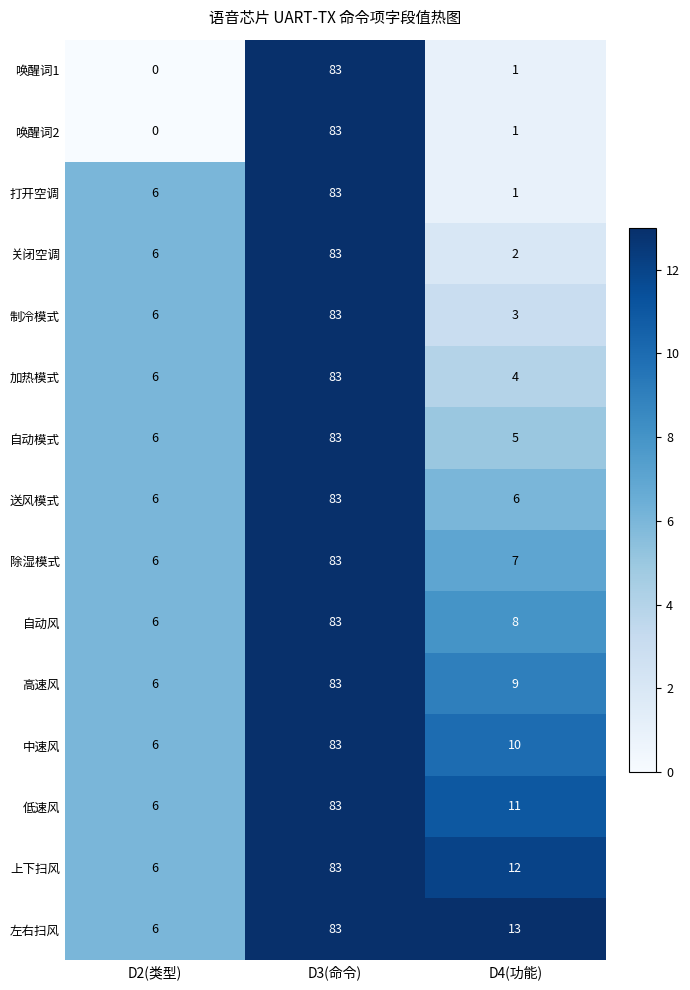

What is the lowest value of the 上下扫风 series?

6